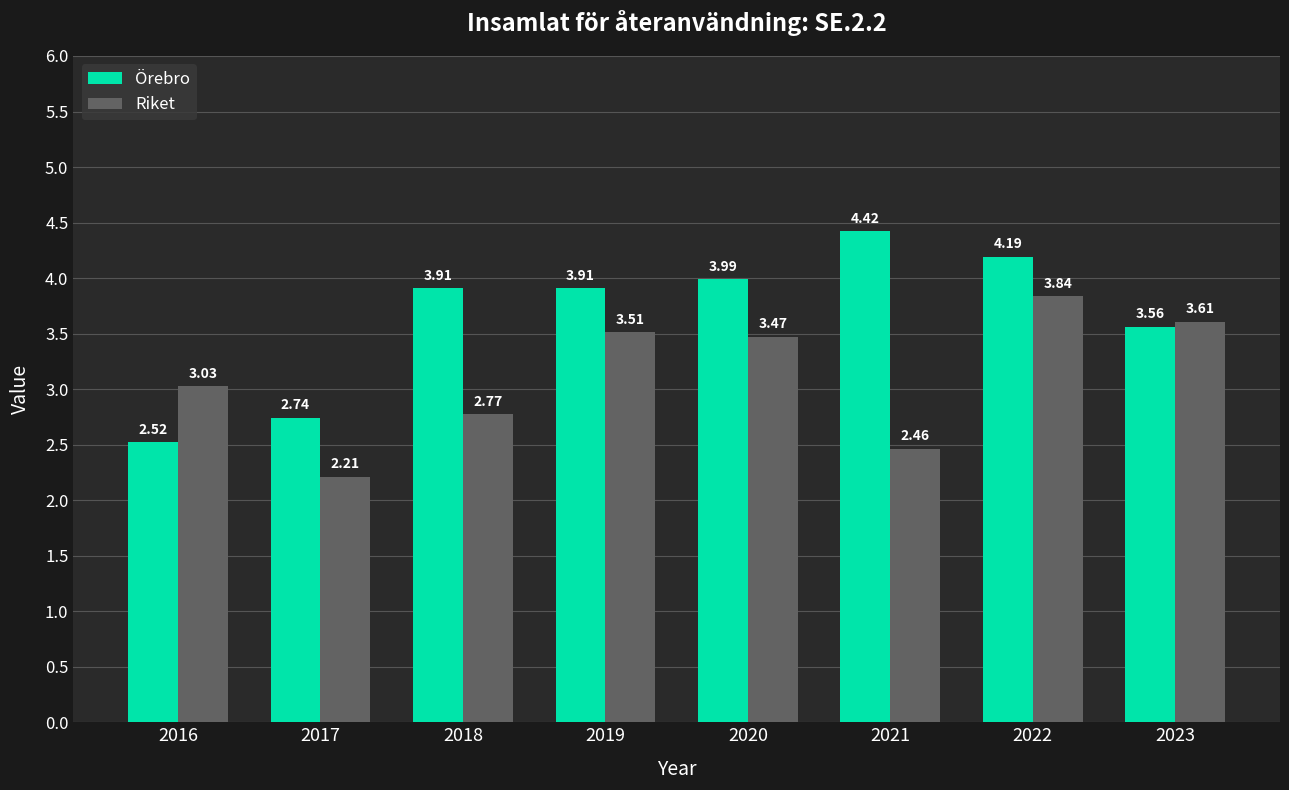

Rank the series by their average value, from lowest to highest.

Riket, Örebro